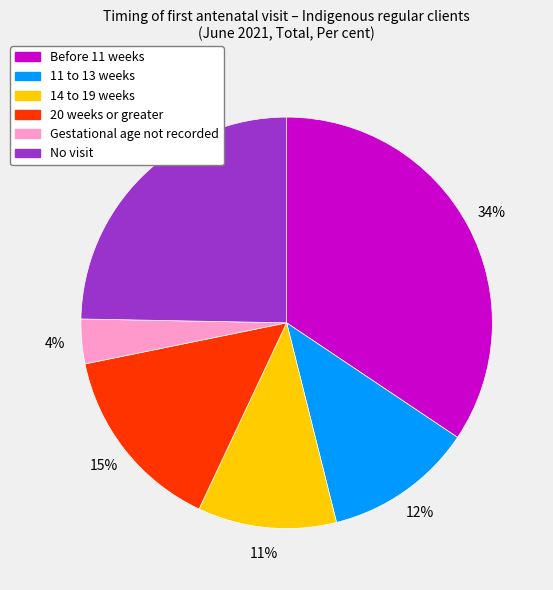

To the nearest percent, what percentage of the pie is 20 weeks or greater?

15%